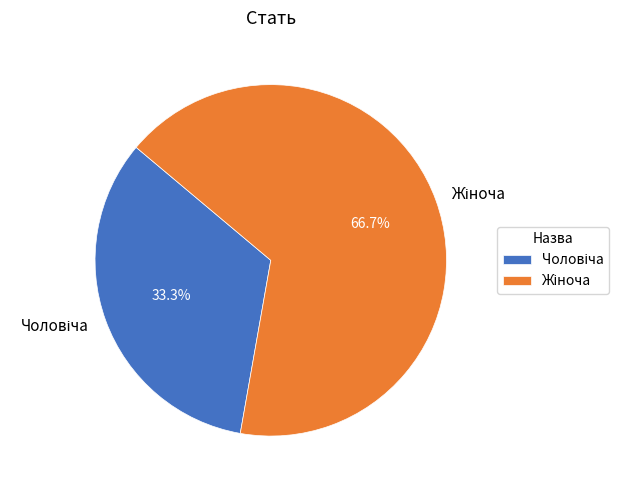

Approximately how many times larger is the value at Жіноча compared to Чоловіча?

2.0